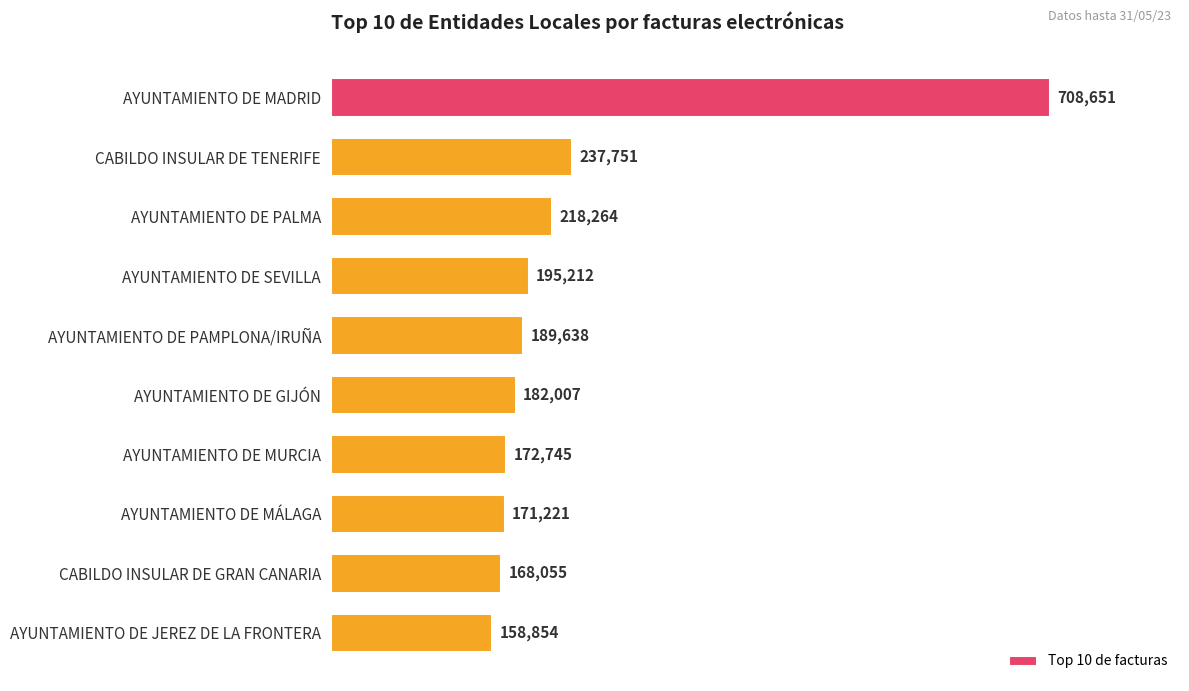

What is the change in value from CABILDO INSULAR DE TENERIFE to AYUNTAMIENTO DE PALMA?

-19487